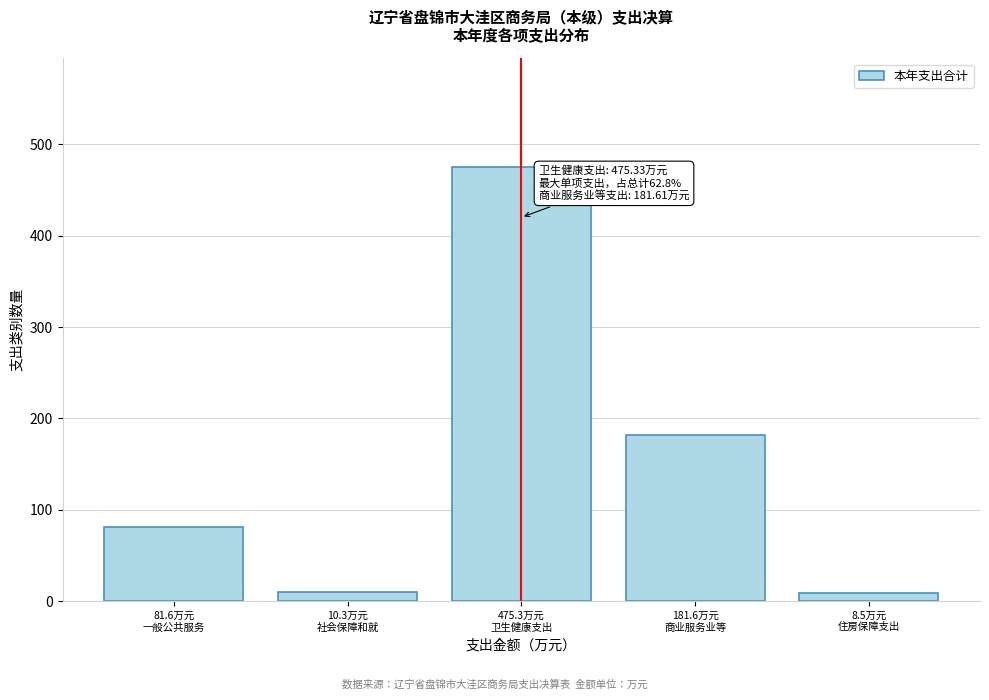

What is the maximum value shown in the chart?

475.3